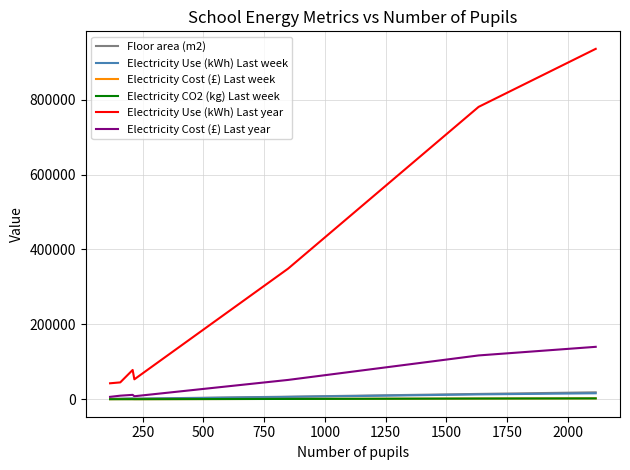

Which series has the widest spread of values?

Electricity Use (kWh) Last year